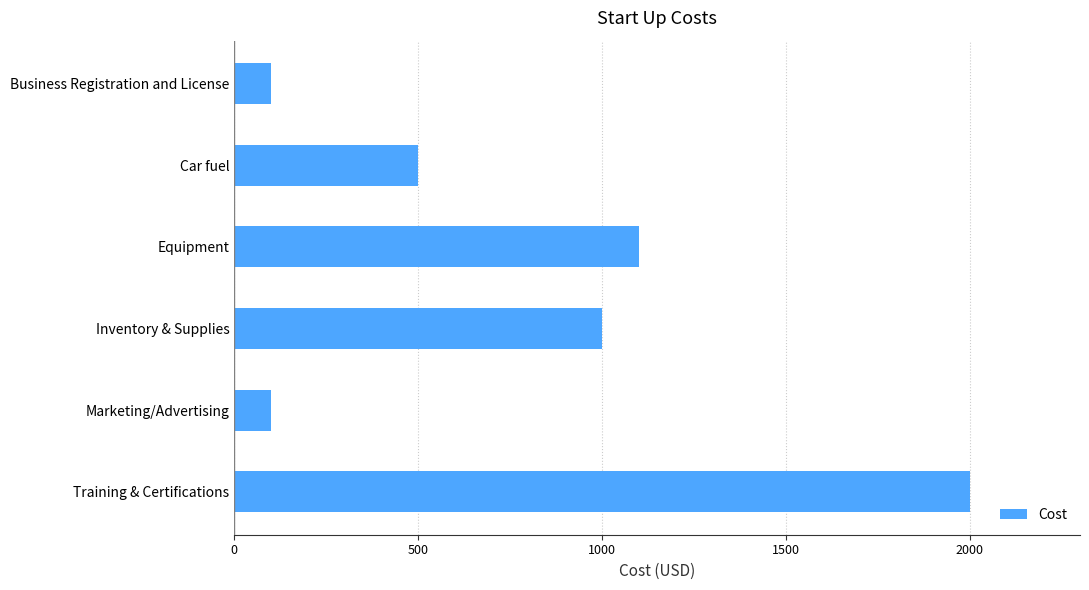

Count the number of categories in the chart.

6